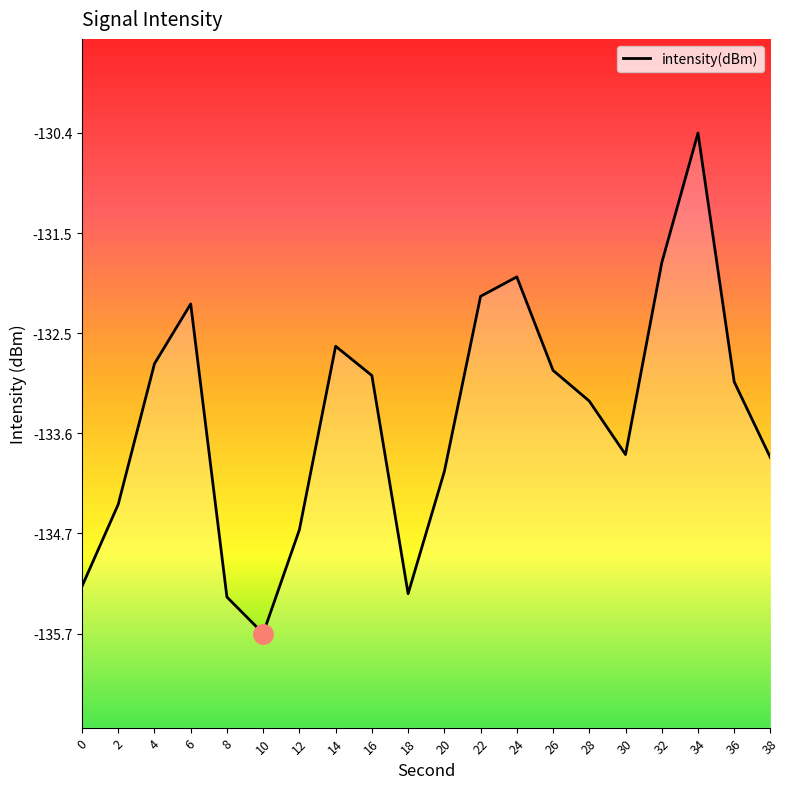

Is it true that the value at 22 is -132.1?

True